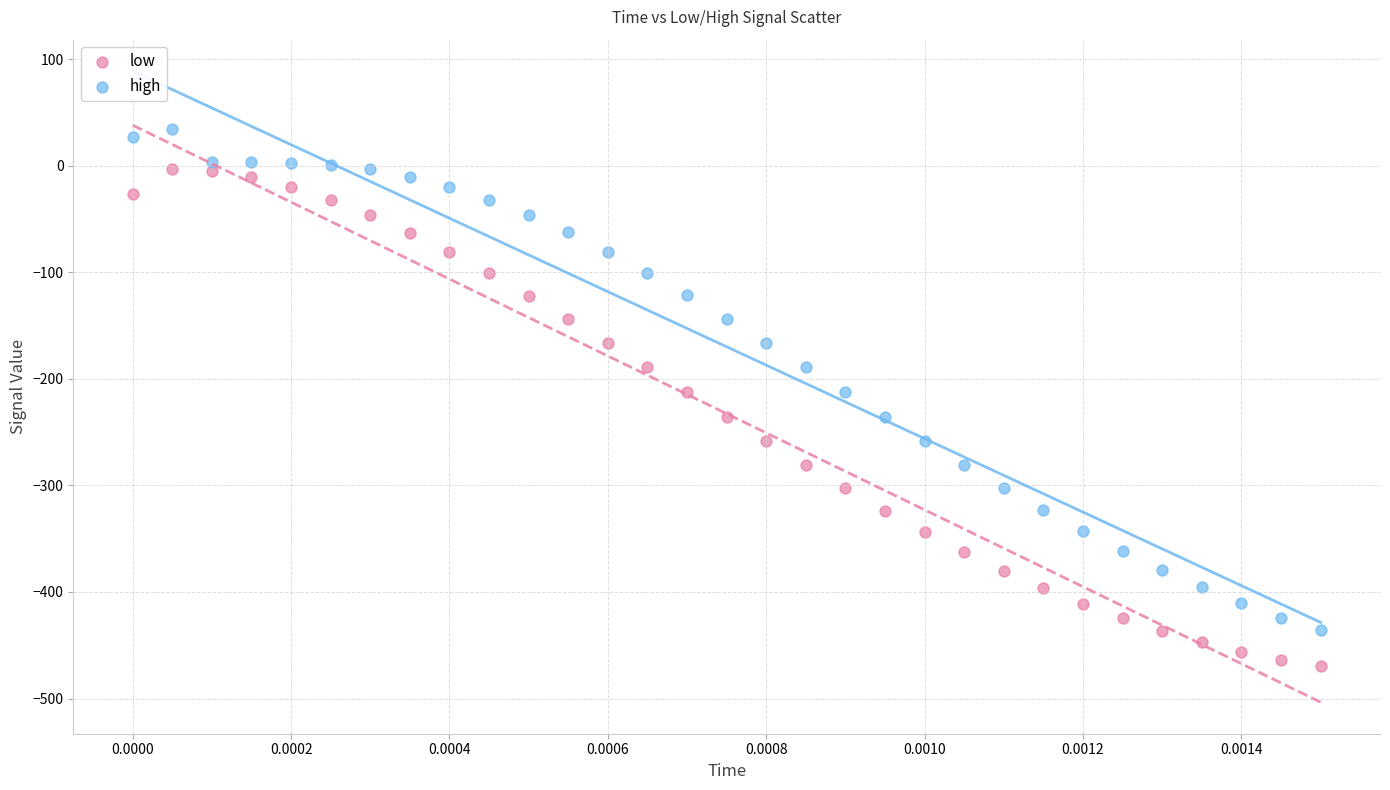

Across all data points, what is the range of Y values (max minus min)?

503.4